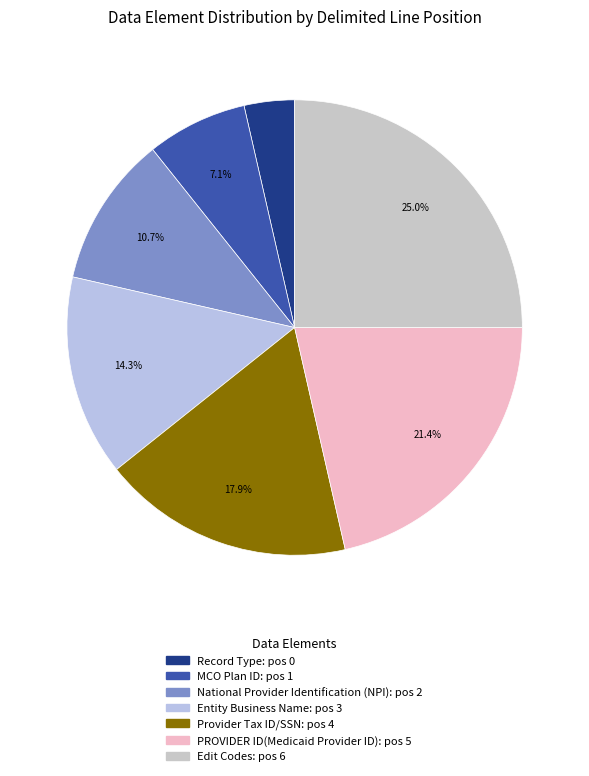

Which has a higher value, Record Type or Provider Tax ID/SSN?

Provider Tax ID/SSN